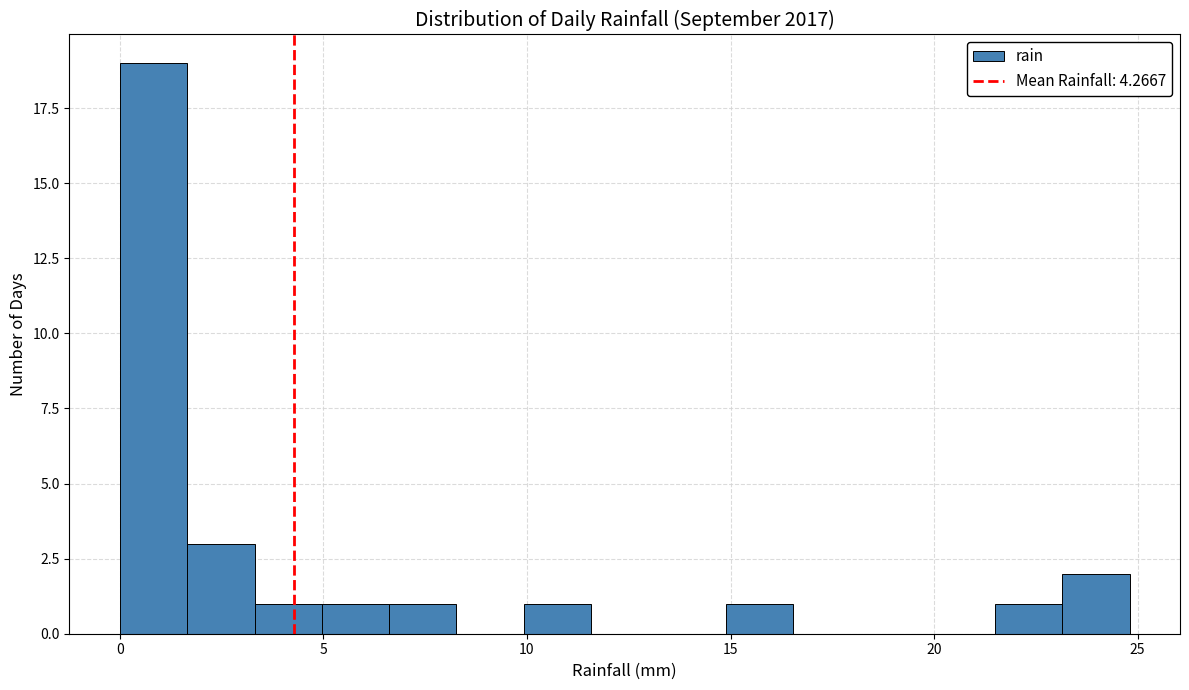

Read against the x-axis, roughly where is the centre of the tallest bar?

1.0